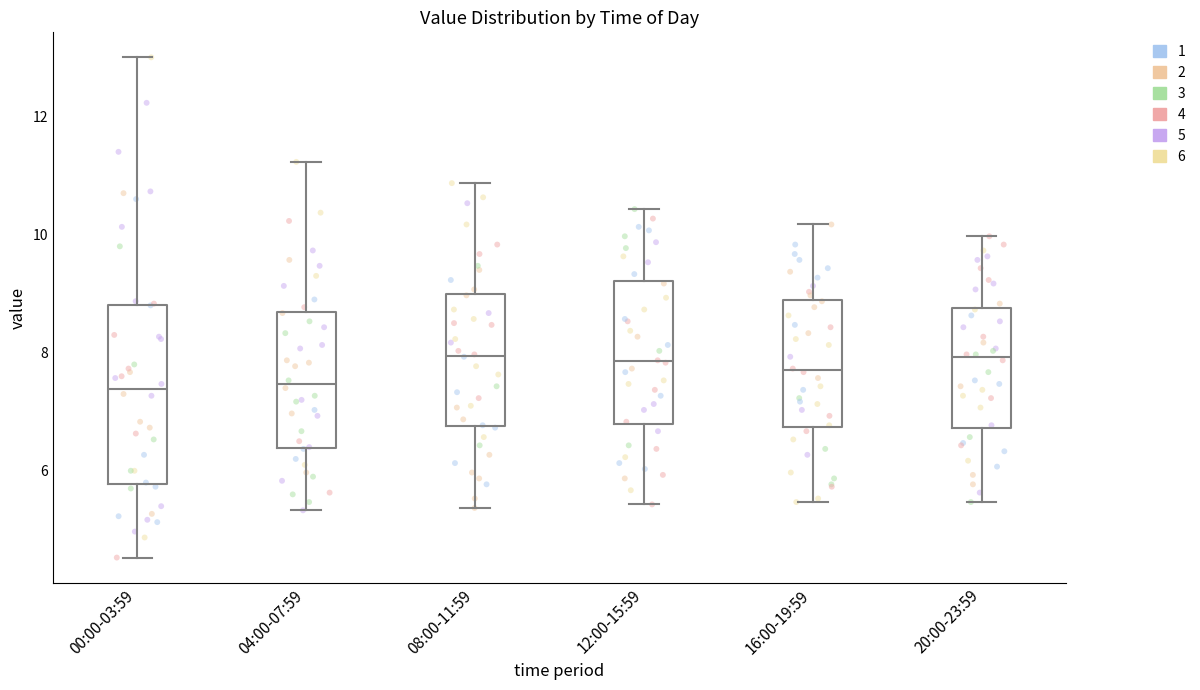

Reading left to right, transcribe this box plot: for each box, give where its median line is, the range the box spans, and where its two whiskers end, as read against the y-axis. The values are not printed on the chart, so give them approximately, as read against the axis.

00:00-03:59: median 7.4, box 5.8 to 8.8, whiskers 4.6 to 13.0
04:00-07:59: median 7.4, box 6.4 to 8.6, whiskers 5.4 to 11.2
08:00-11:59: median 8.0, box 6.8 to 9.0, whiskers 5.4 to 10.8
12:00-15:59: median 7.8, box 6.8 to 9.2, whiskers 5.4 to 10.4
16:00-19:59: median 7.8, box 6.8 to 8.8, whiskers 5.4 to 10.2
20:00-23:59: median 8.0, box 6.8 to 8.8, whiskers 5.4 to 10.0